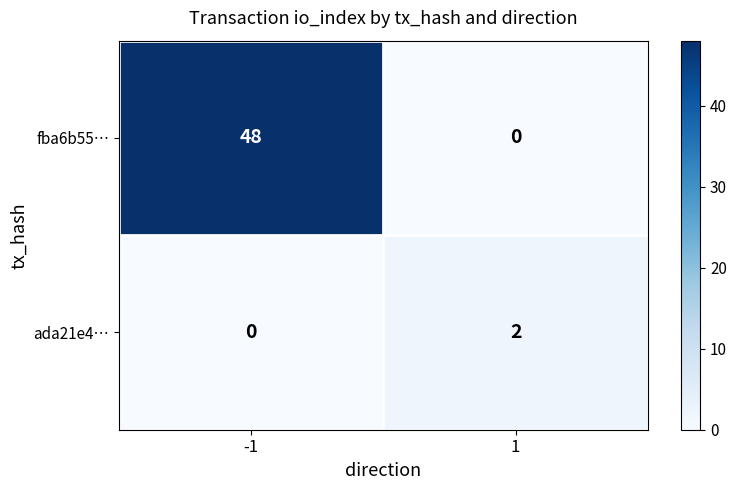

Which series changed the most between -1 and 1?

fba6b55…